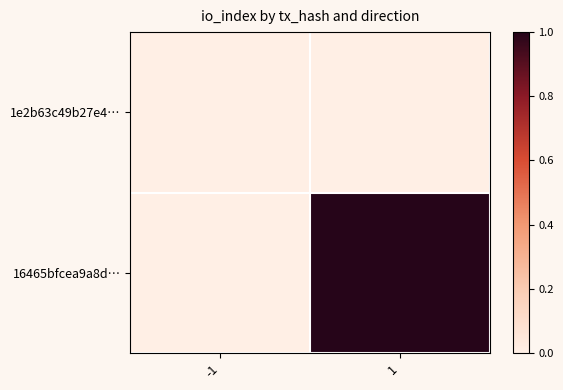

Reading left to right, transcribe all the data shown in this chart.

1e2b63c49b27e4…: -1=0	1=0
16465bfcea9a8d…: -1=0	1=1